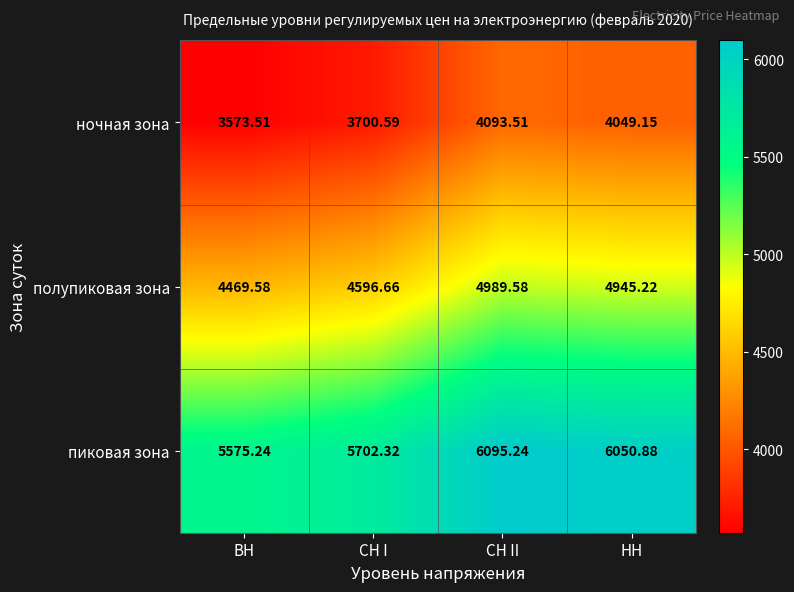

Rank the categories by пиковая зона value from highest to lowest.

СН II, НН, СН I, ВН